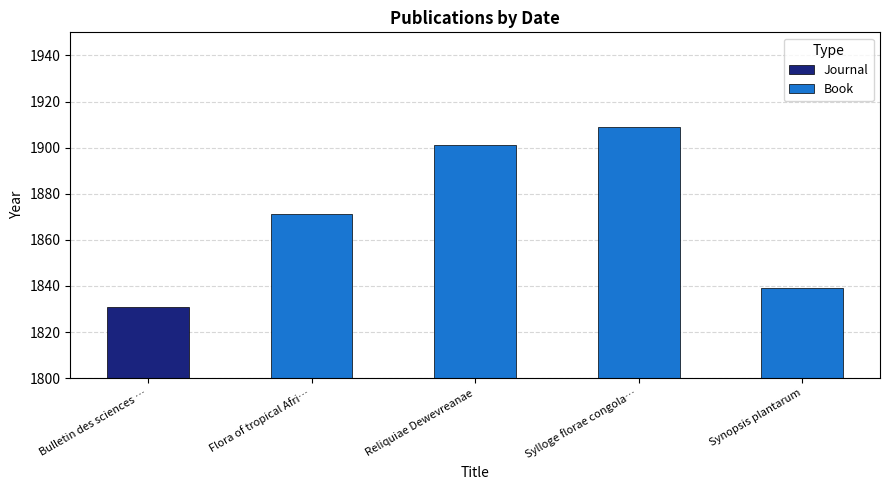

At which category does the chart reach its peak across all series?

Sylloge florae congolanae